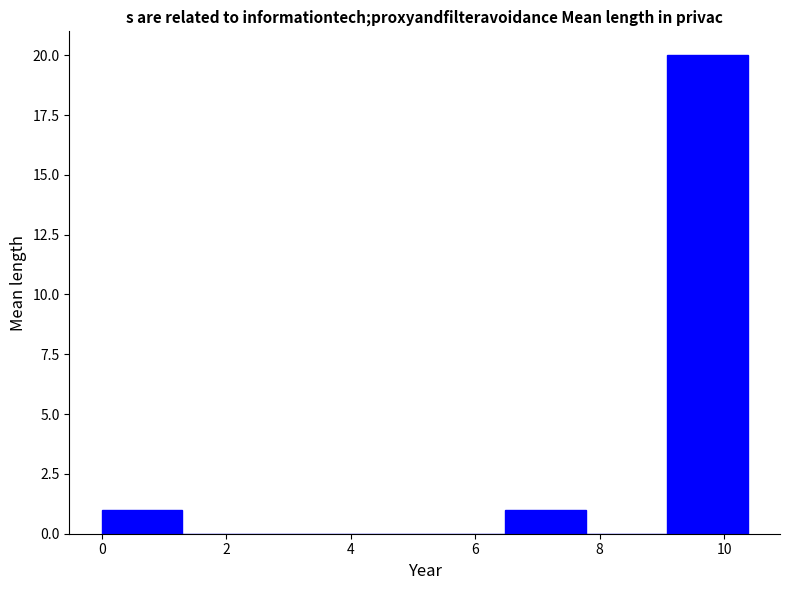

Reading left to right, transcribe this chart: for each bar, give the range it covers on the x-axis and its height. Neither the bar edges nor the heights are printed on the chart, so give them approximately, as read against the axes.

0.0 to 1.2: 1
1.2 to 2.6: 0
2.6 to 3.8: 0
3.8 to 5.2: 0
5.2 to 6.4: 0
6.4 to 7.8: 1
7.8 to 9.0: 0
9.0 to 10.4: 20